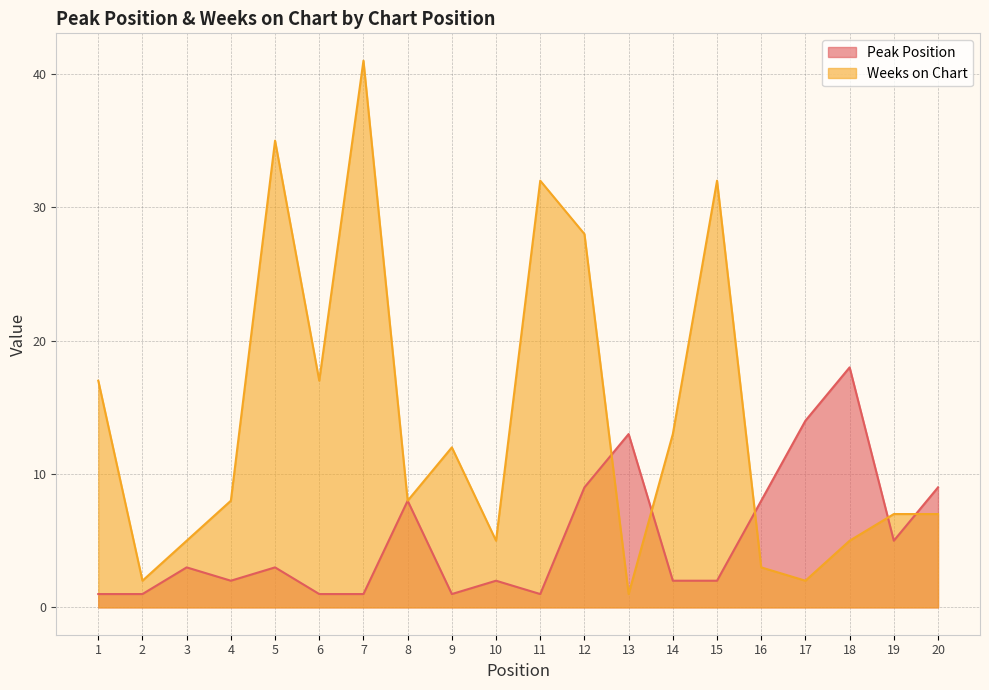

What is the difference between the second highest and minimum values in the Weeks on Chart series?

34